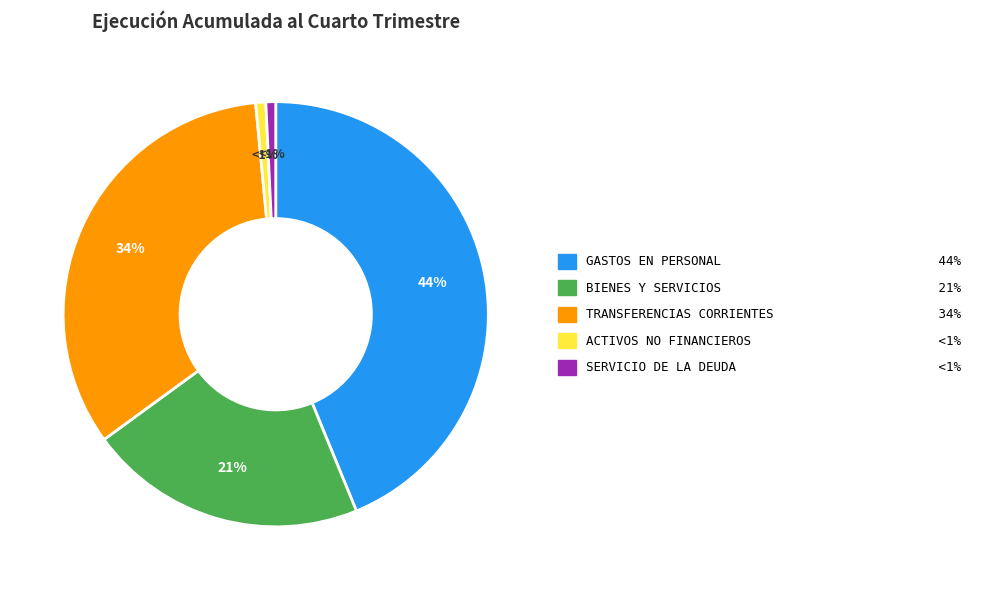

Does any single category account for the majority?

No